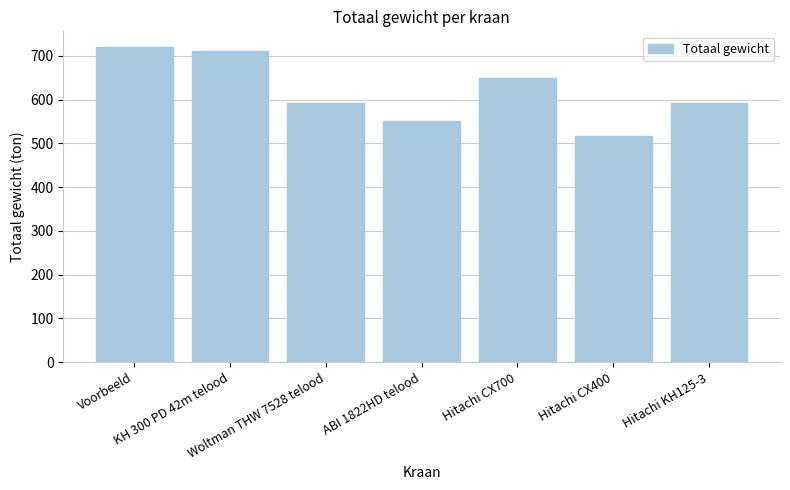

Does the chart contain any negative values?

No